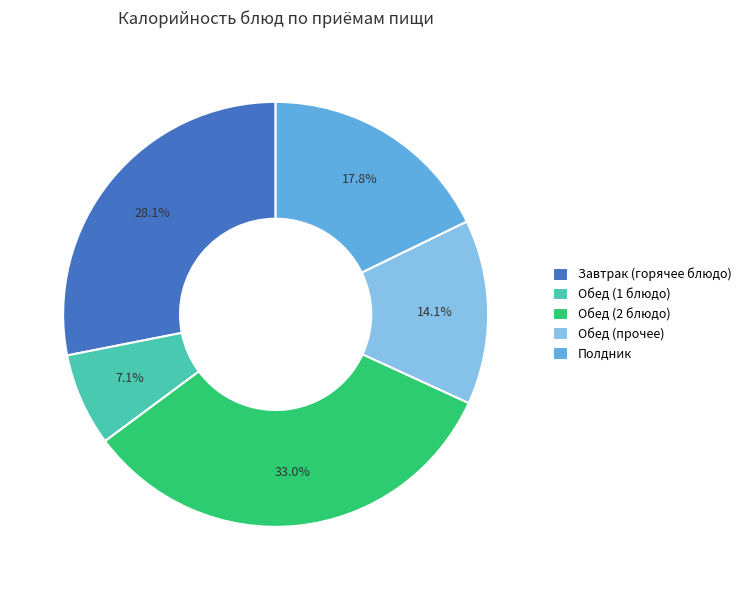

What is the smallest slice in the pie chart?

Обед (1 блюдо)